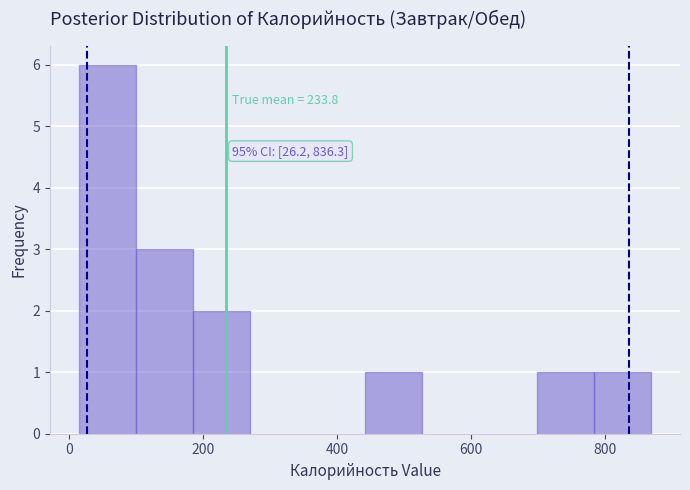

Which range on the x-axis has the tallest bar?

20 to 100